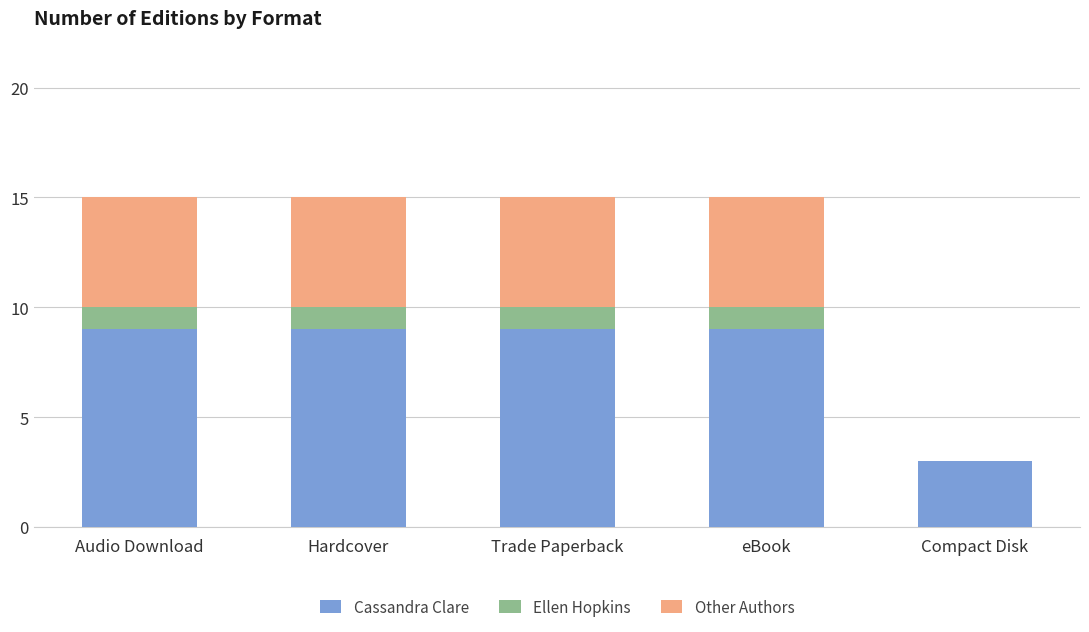

How many distinct data groups are displayed?

3